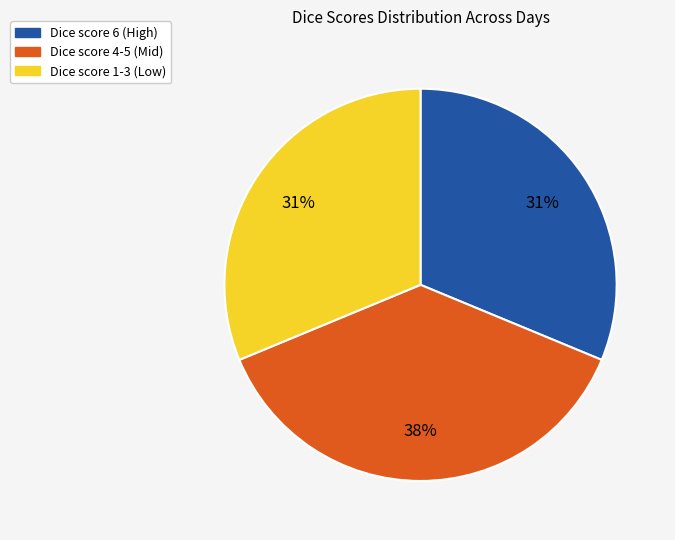

Is there a majority slice in this chart?

No